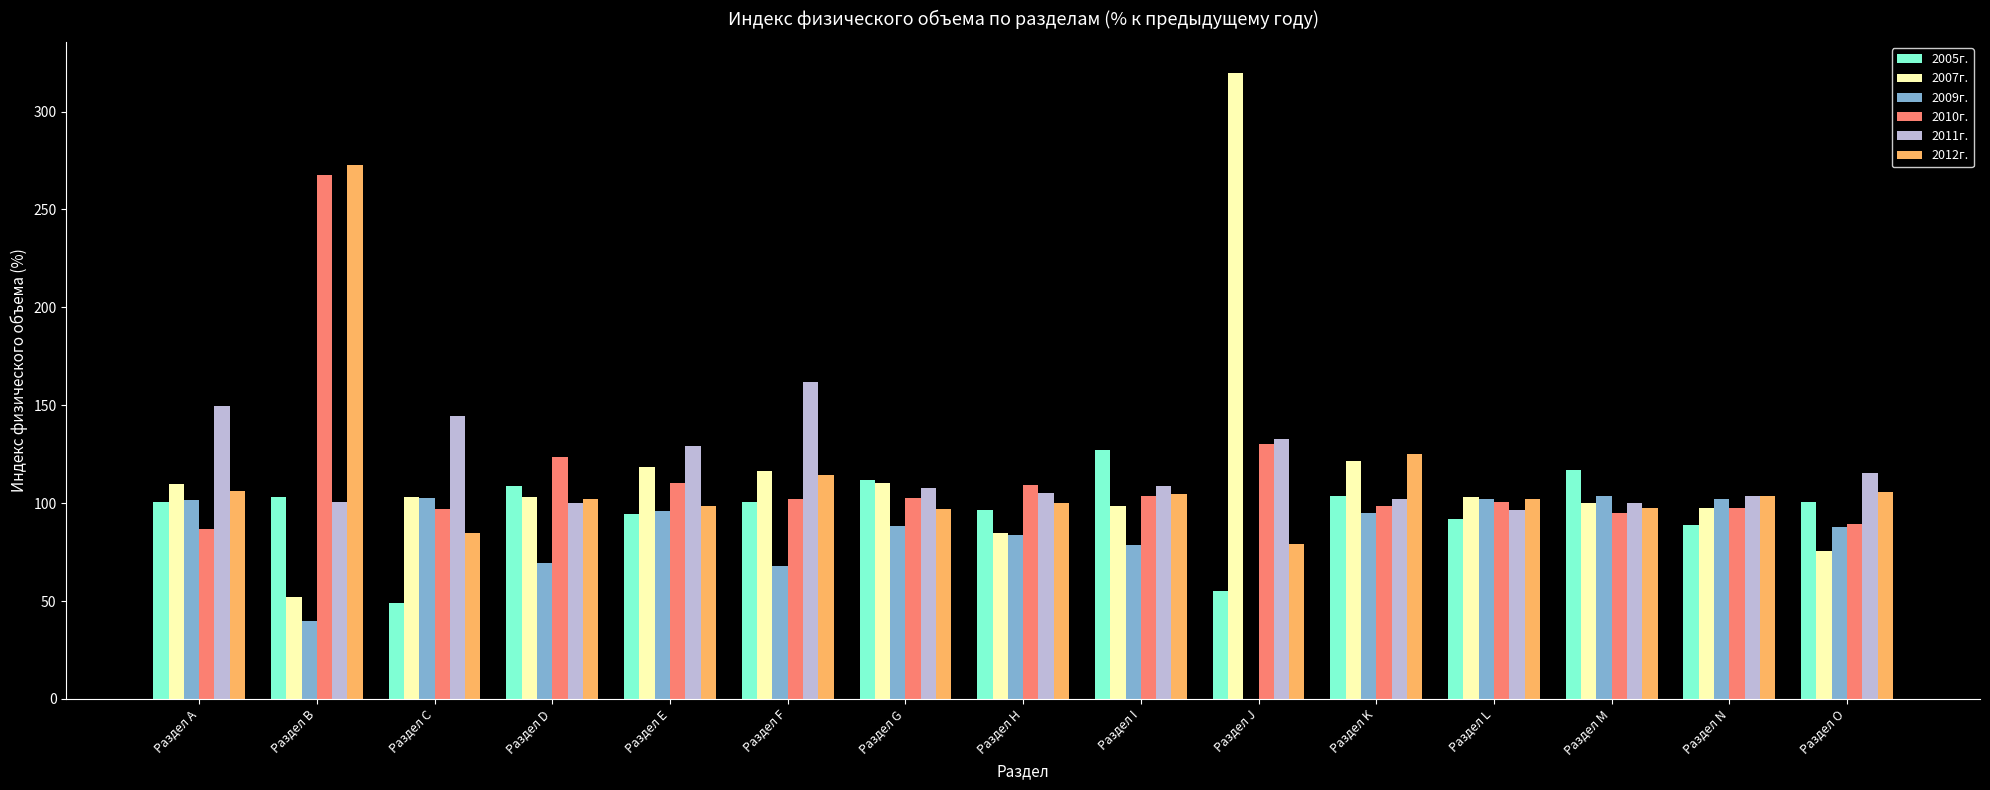

What is the total value across all series at Раздел D?

606.6